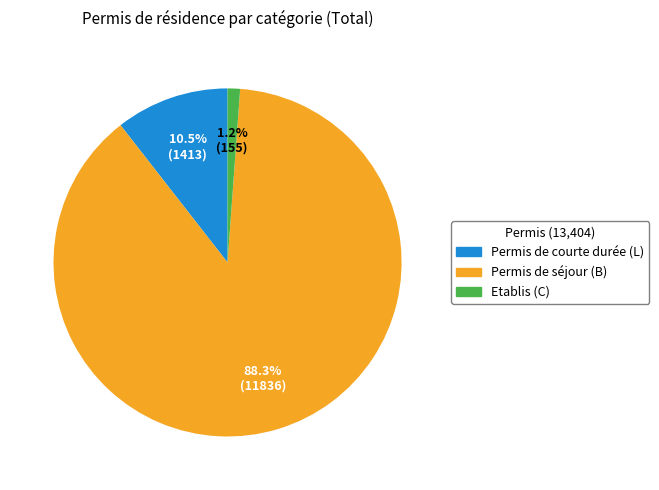

What is the majority slice?

Permis de séjour (B)